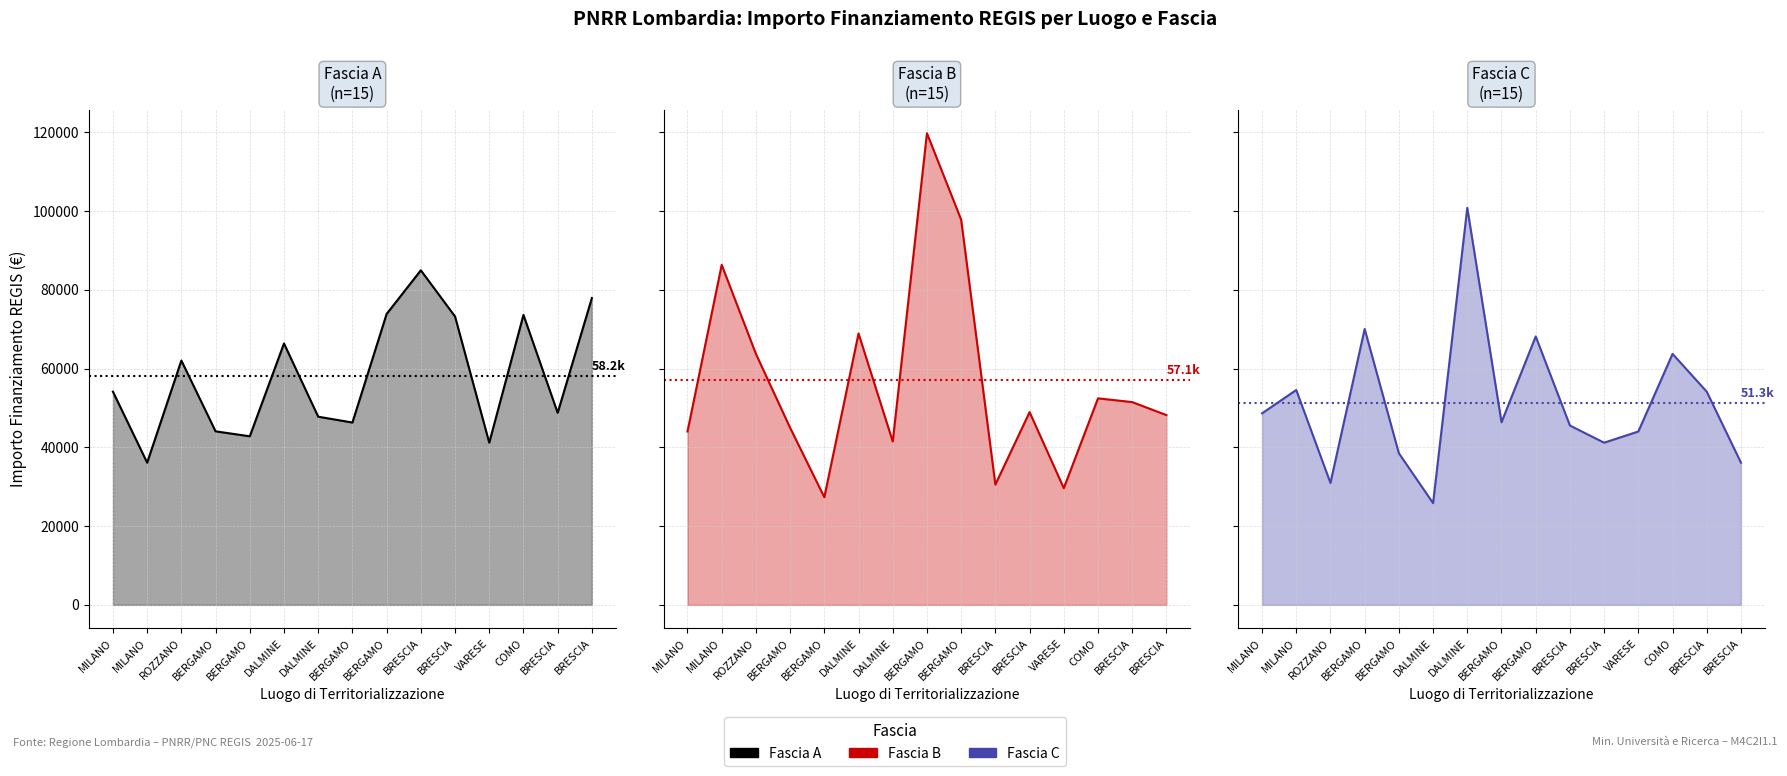

The Fascia C series shows 102119.0 at BERGAMO. True or false?

False